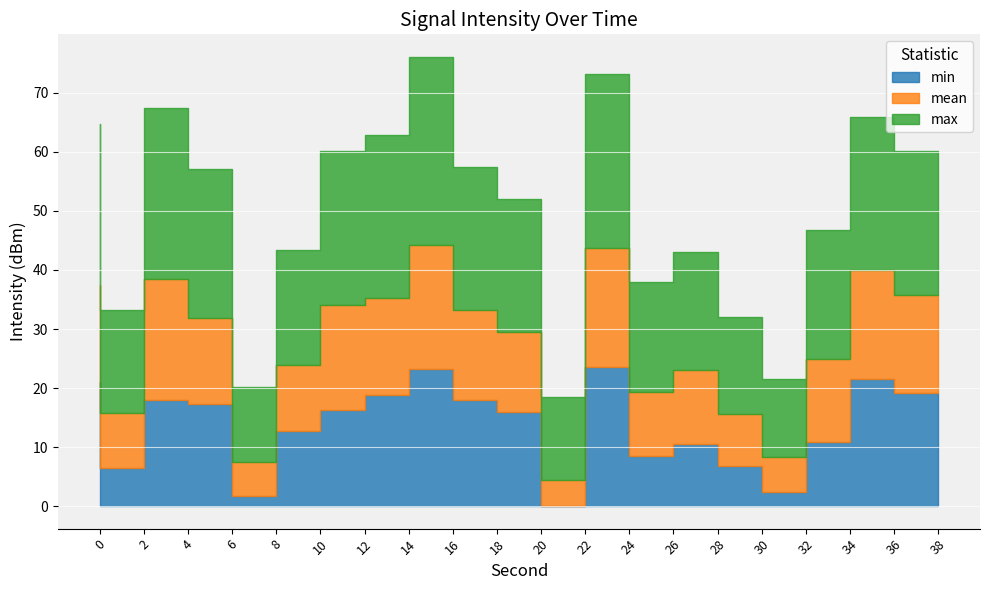

What is the difference between the maximum and minimum values in the min series?

23.6